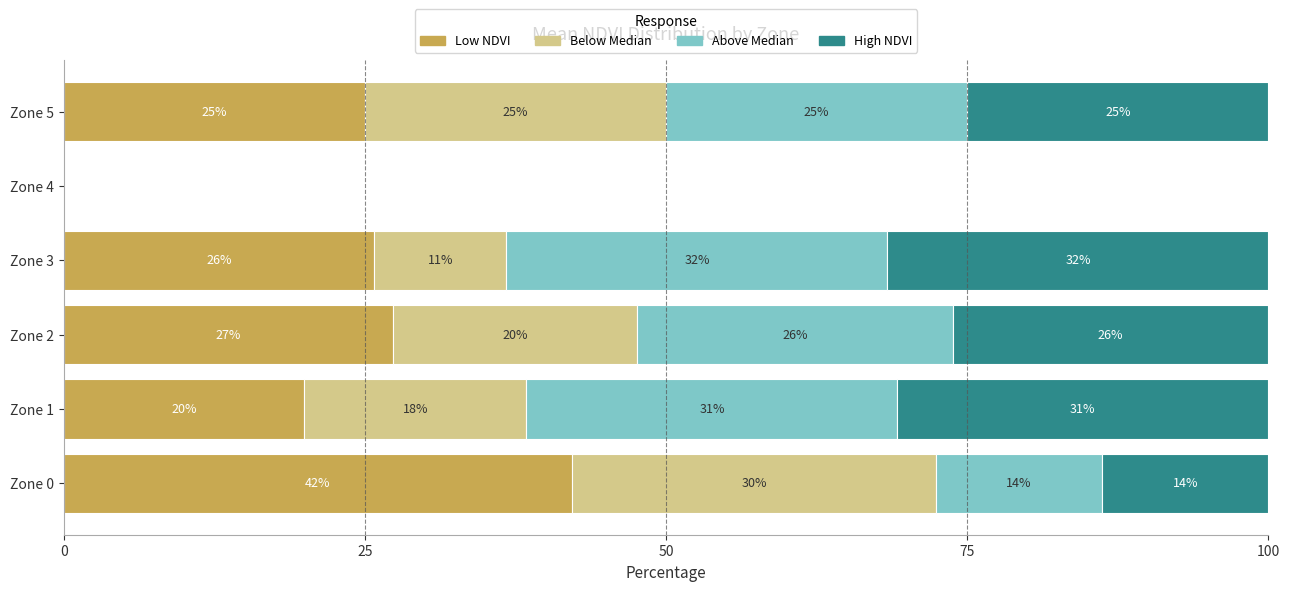

What are all the series names shown in the legend?

Low NDVI, Below Median, Above Median, High NDVI